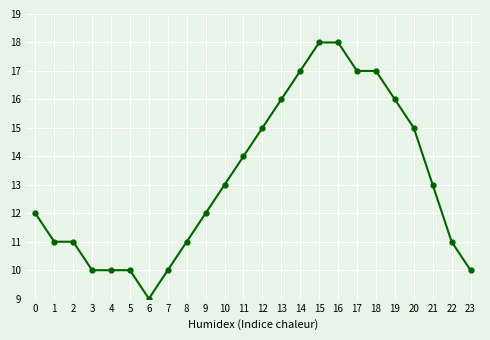

What is the change in value from 3 to 11?

+4